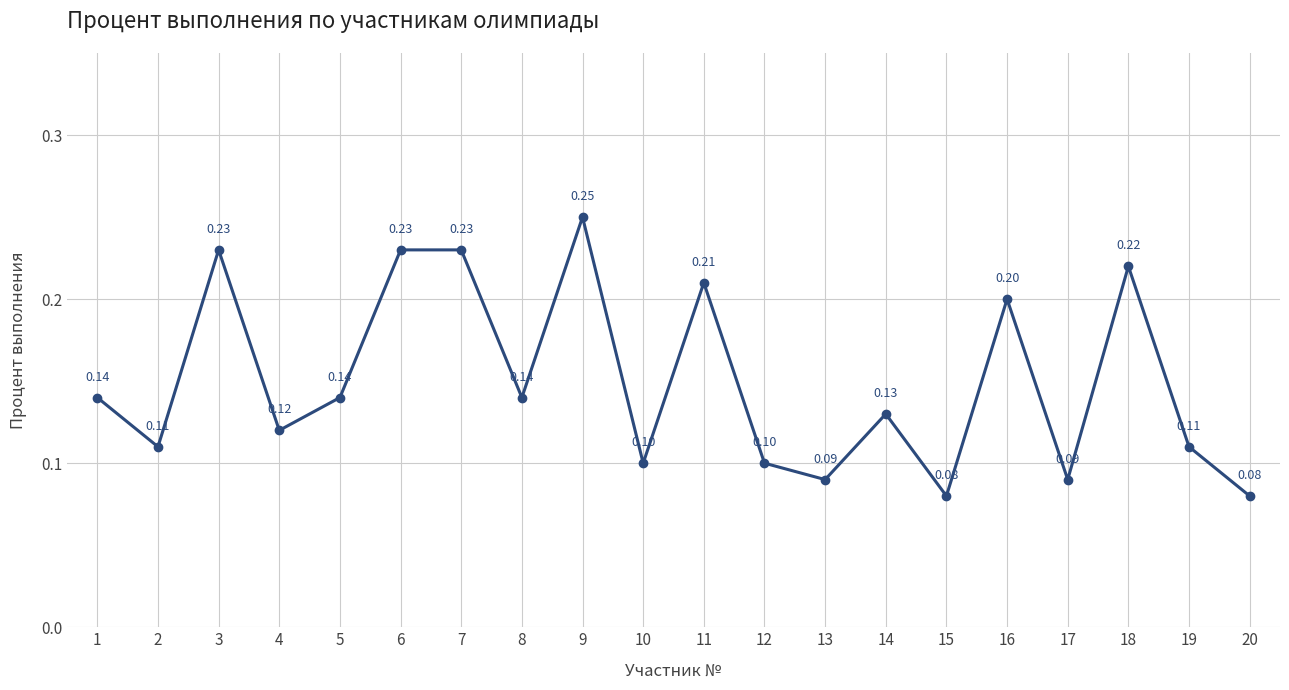

Count the values in the range 0 to 1.

20